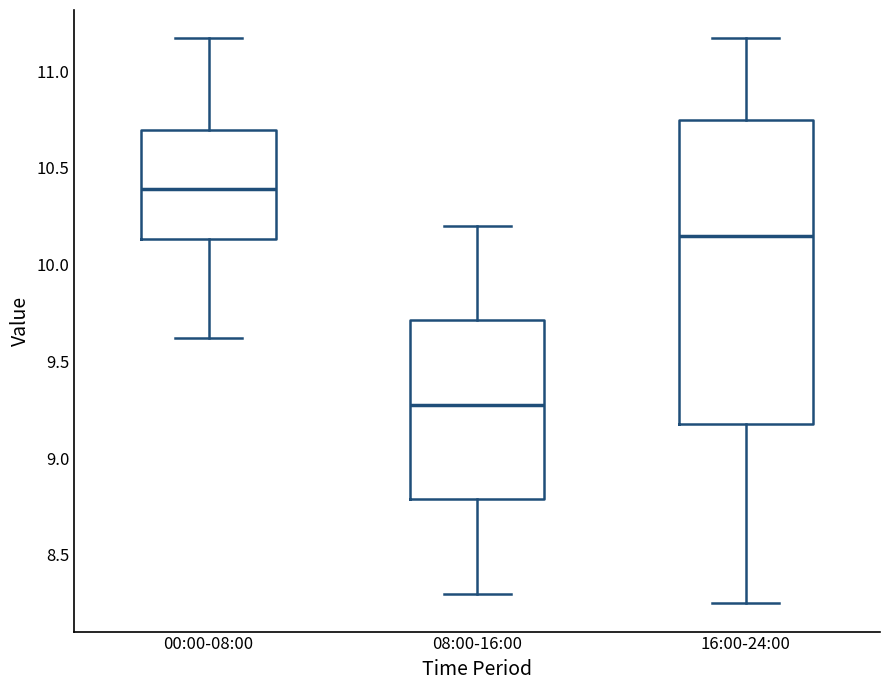

Where is the lower edge of the box for 16:00-24:00 on the y-axis? The values are not printed on the chart, so give them approximately, as read against the axis.

9.20